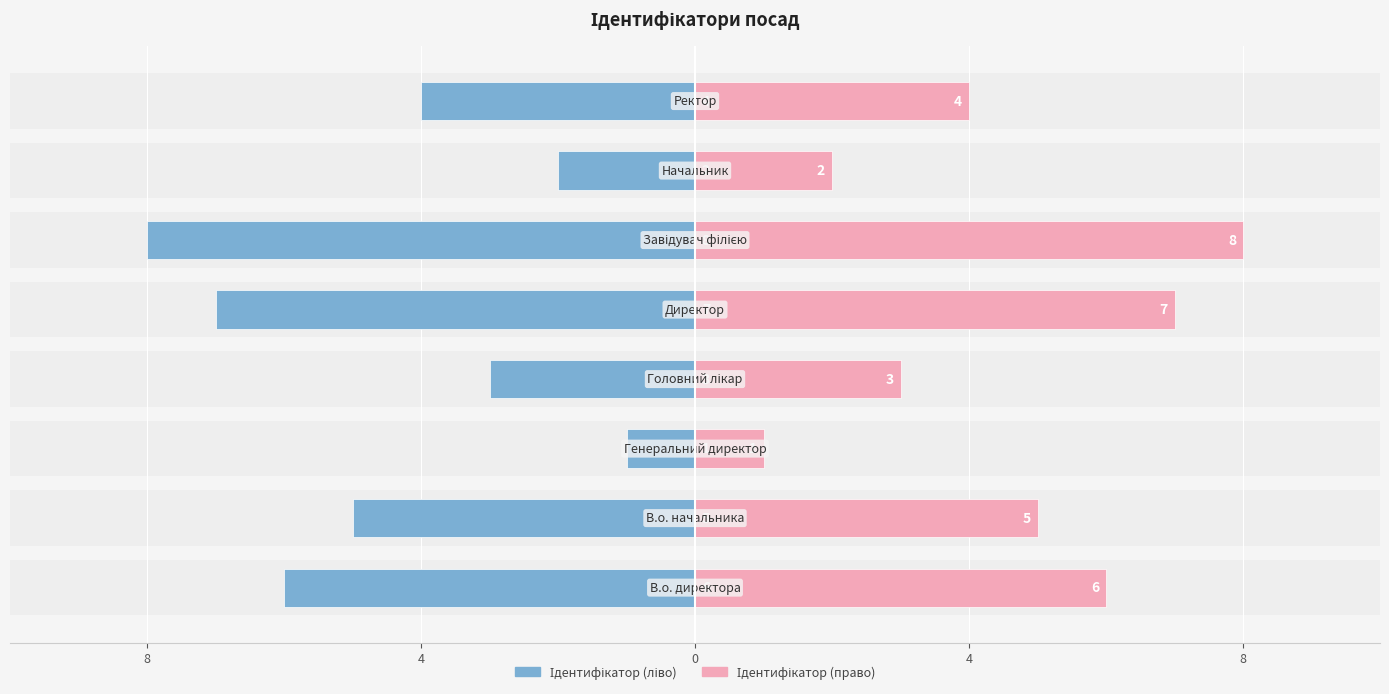

How many series are shown in this chart?

2